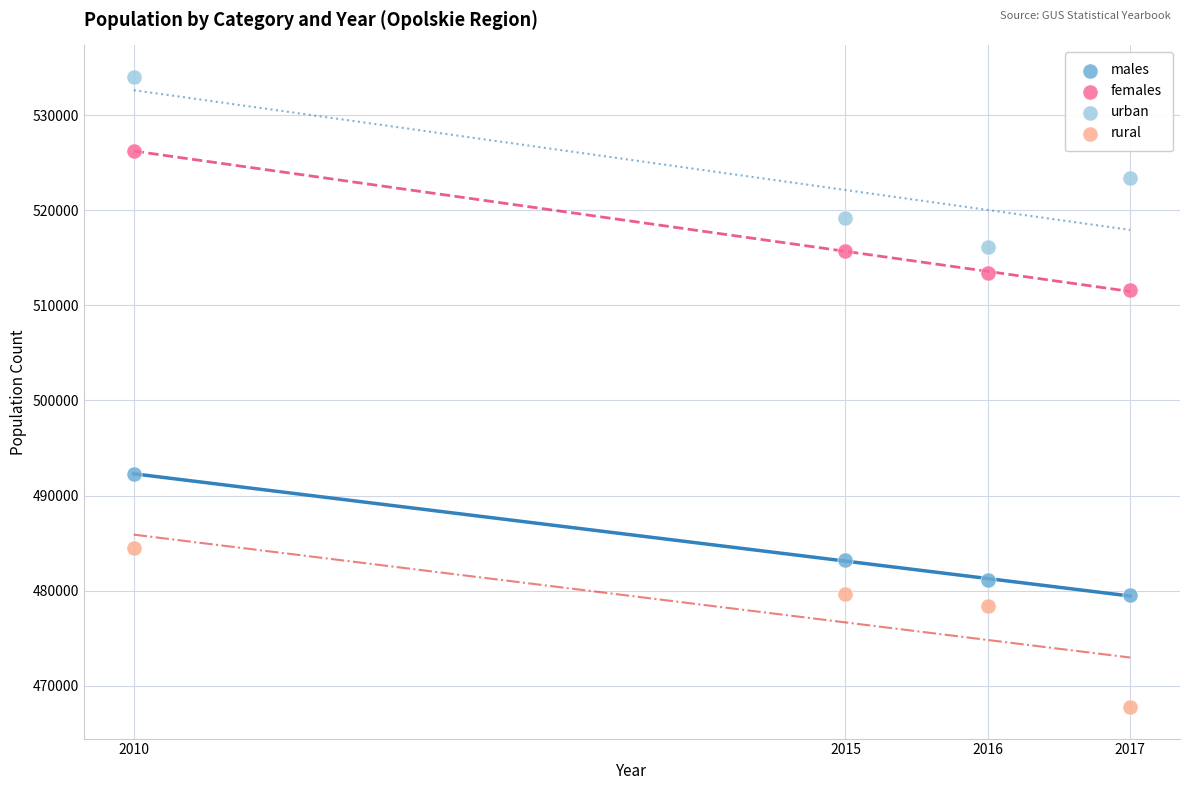

What are all the series names shown in the legend?

males, females, urban, rural